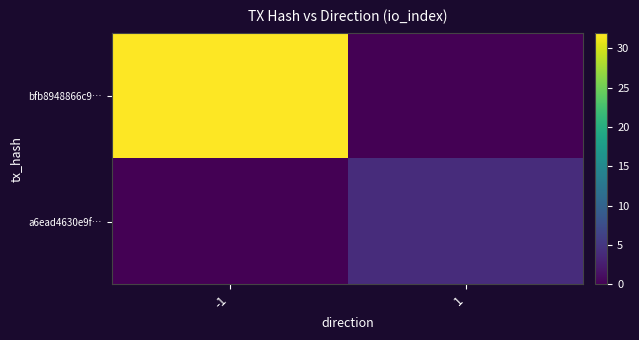

Reading right to left, list all the values displayed in this chart.

bfb8948866c9…: 1=0	-1=32
a6ead4630e9f…: 1=4	-1=0